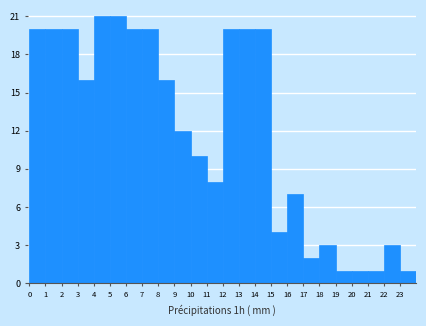

Reading left to right, list every bar in this chart as the range it spans on the x-axis followed by its height. The values are not printed on the chart, so give them approximately, as read against the axis.

0 to 1: 20
1 to 2: 20
2 to 3: 20
3 to 4: 16
4 to 5: 21
5 to 6: 21
6 to 7: 20
7 to 8: 20
8 to 9: 16
9 to 10: 12
10 to 11: 10
11 to 12: 8
12 to 13: 20
13 to 14: 20
14 to 15: 20
15 to 16: 4
16 to 17: 7
17 to 18: 2
18 to 19: 3
19 to 20: 1
20 to 21: 1
21 to 22: 1
22 to 23: 3
23 to 24: 1